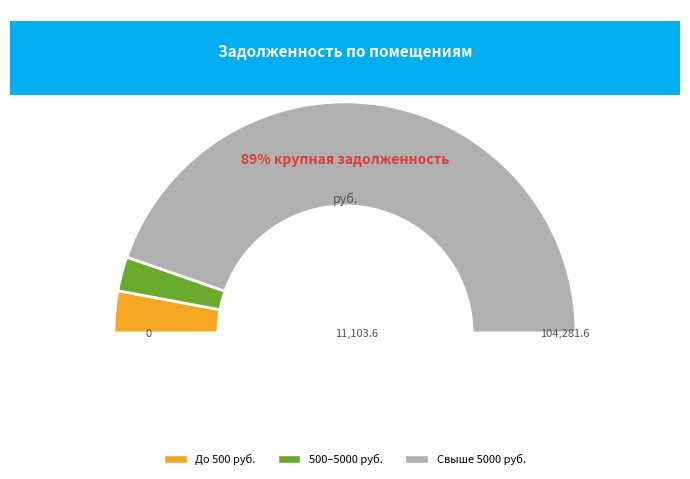

What portion of the pie excludes 34?

99.6%